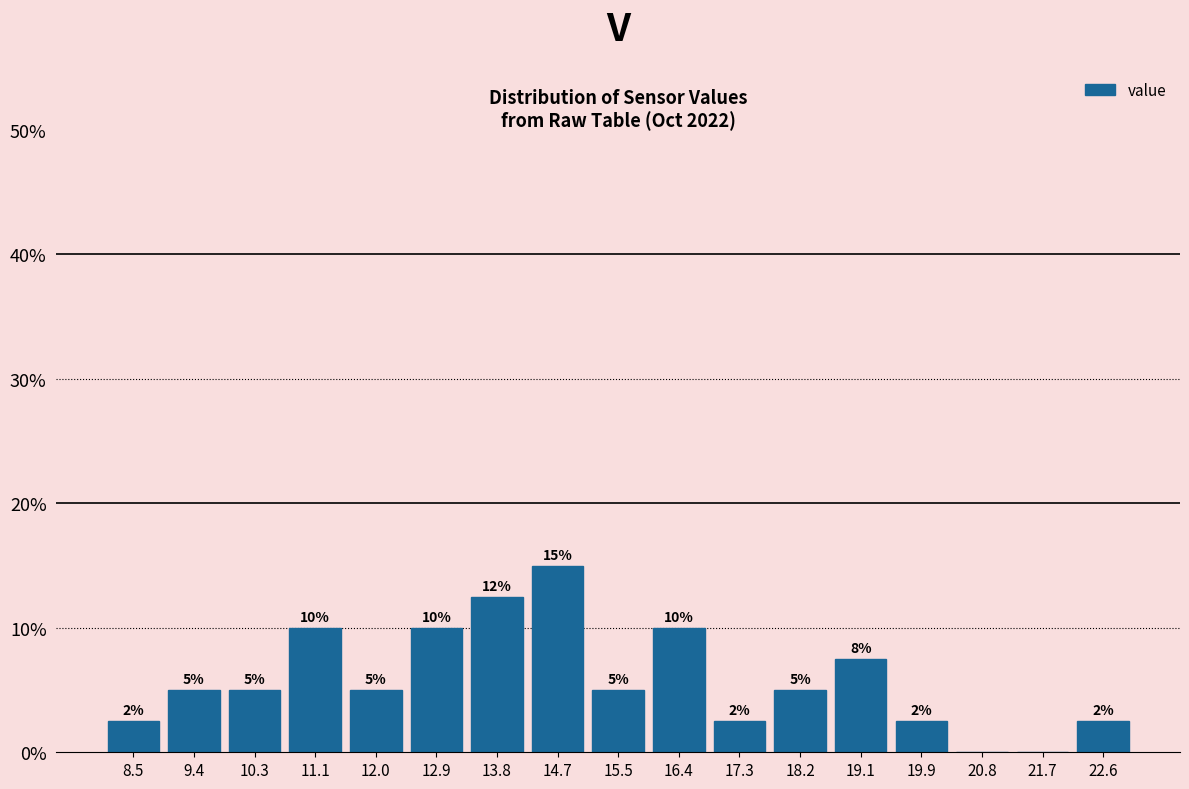

Over which range of the x-axis is the bar tallest?

14.2 to 15.1